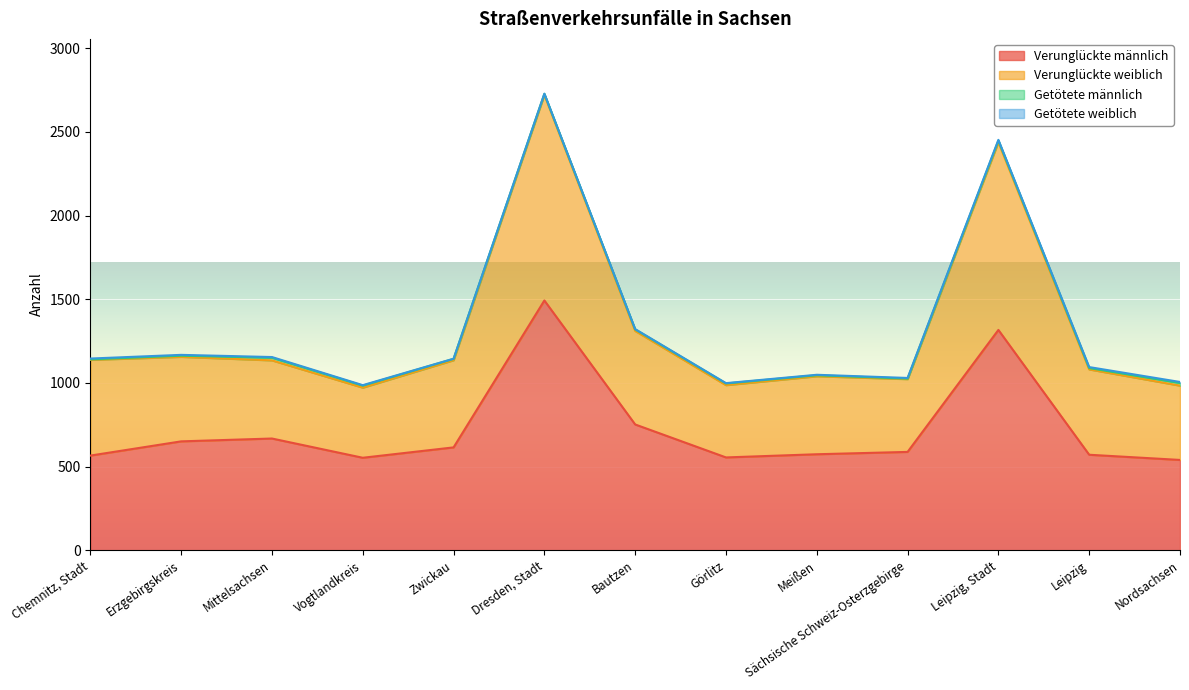

In Verunglückte männlich, how many points are higher than both neighbors (excluding endpoints)?

3